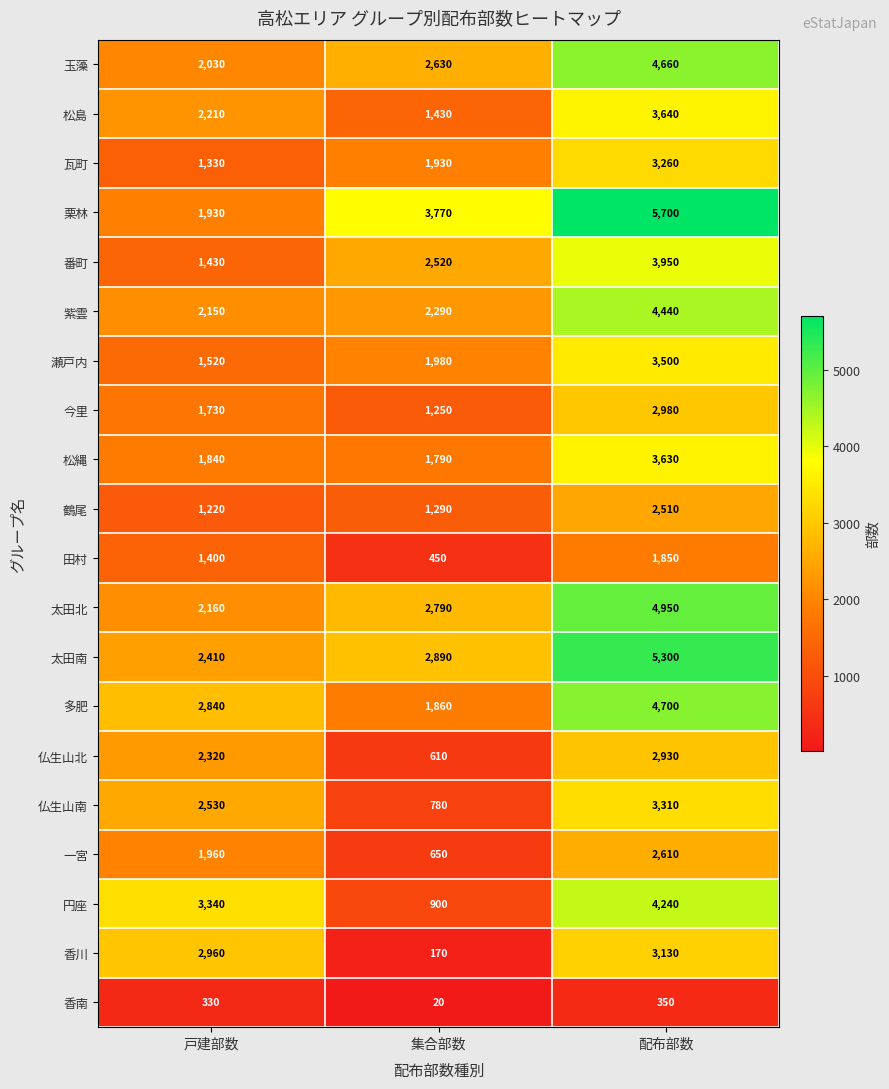

Rank the series at 配布部数 from highest to lowest value.

栗林, 太田南, 太田北, 多肥, 玉藻, 紫雲, 円座, 番町, 松島, 松縄, 瀬戸内, 仏生山南, 瓦町, 香川, 今里, 仏生山北, 一宮, 鶴尾, 田村, 香南